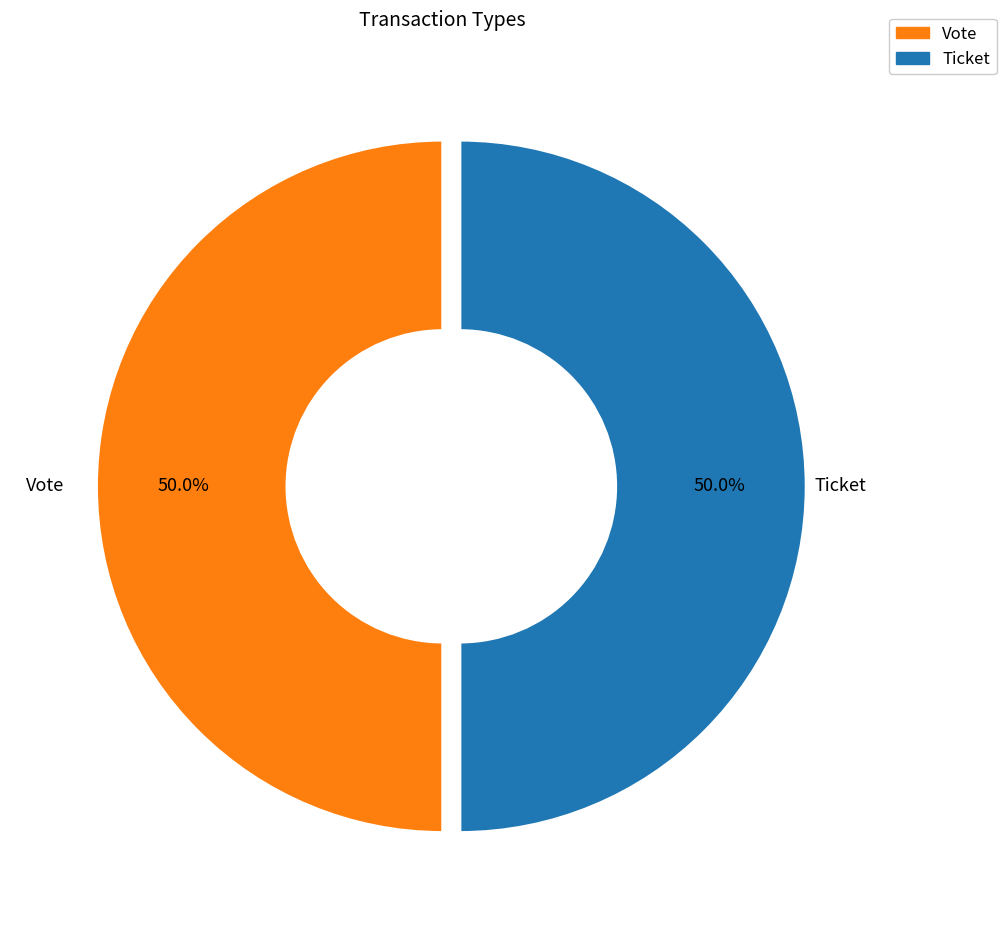

True or false: Vote accounts for 91% of the total.

False